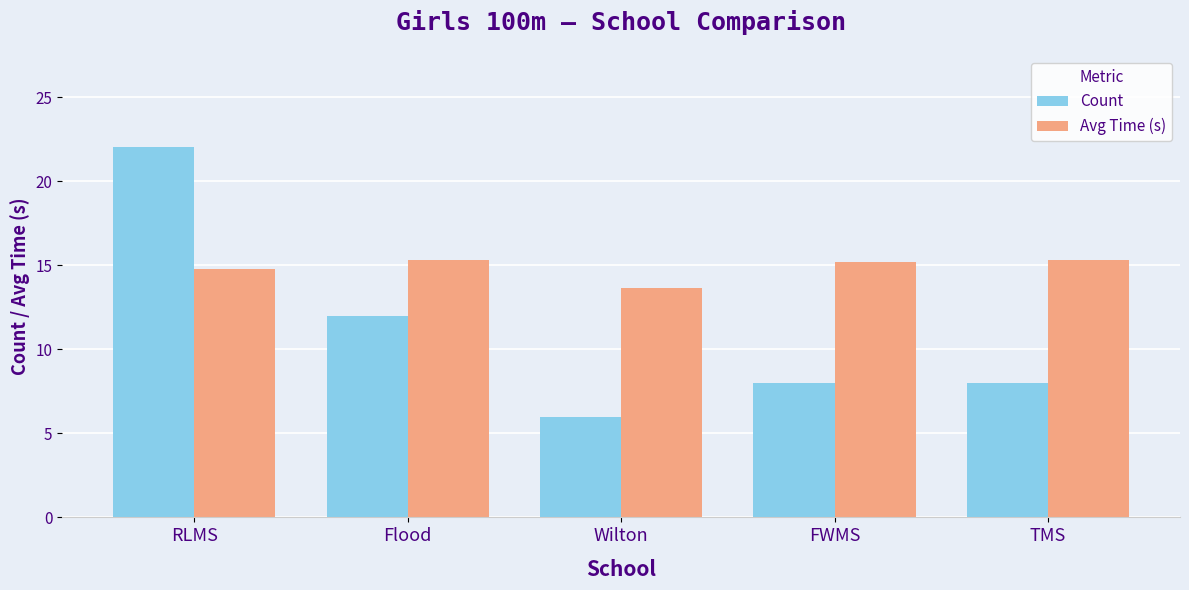

Is it true that Count equals 8.0 at FWMS?

True